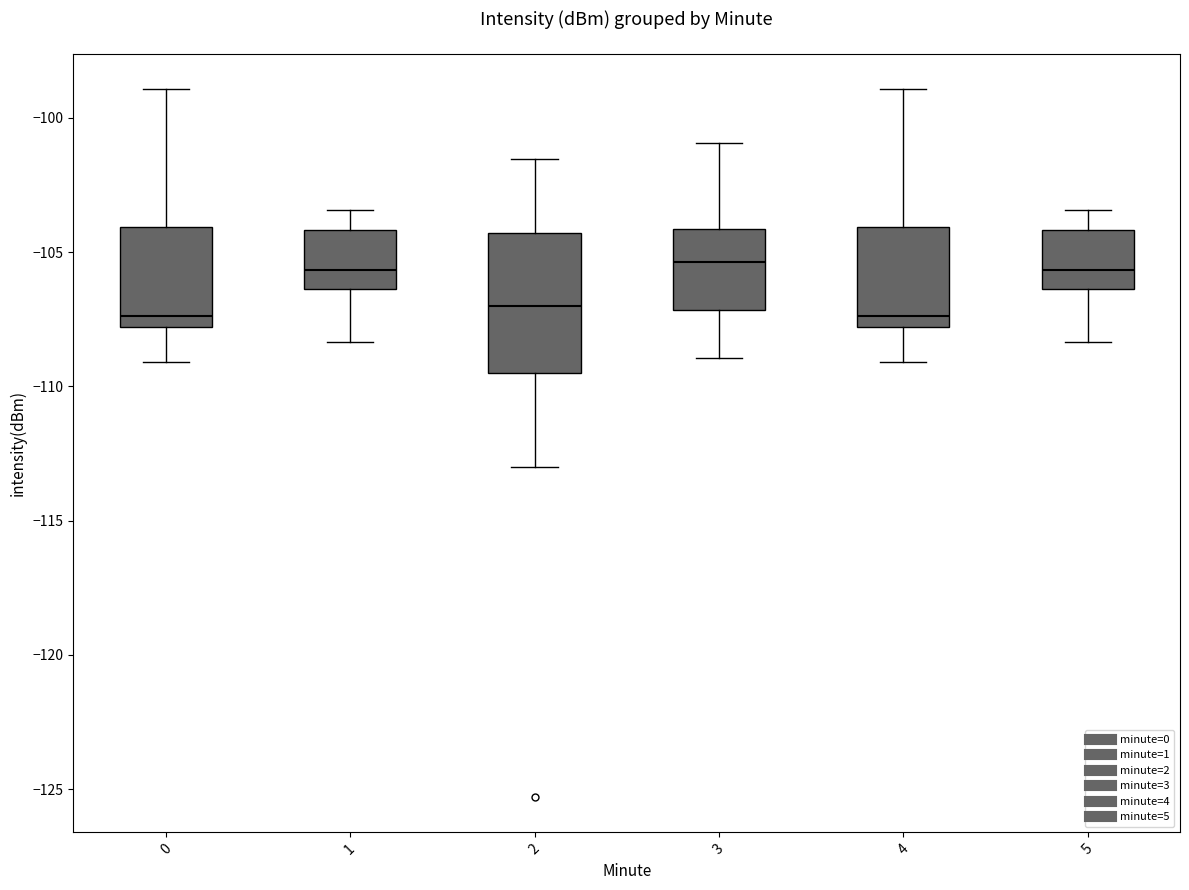

Comparing the boxes themselves (not the whiskers), which one is the tallest?

2